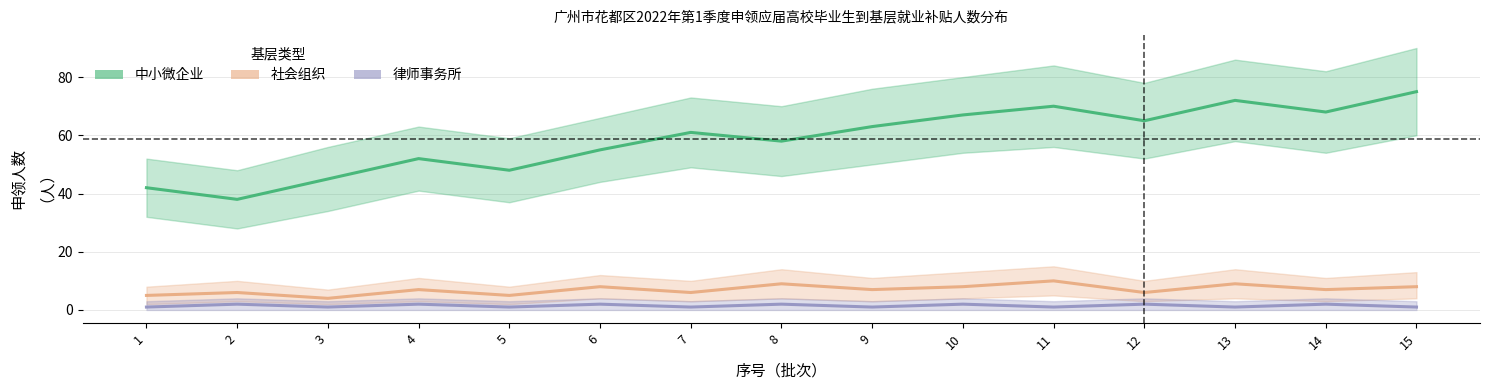

At 8, list the series in order from smallest to largest.

律师事务所, 社会组织, 中小微企业